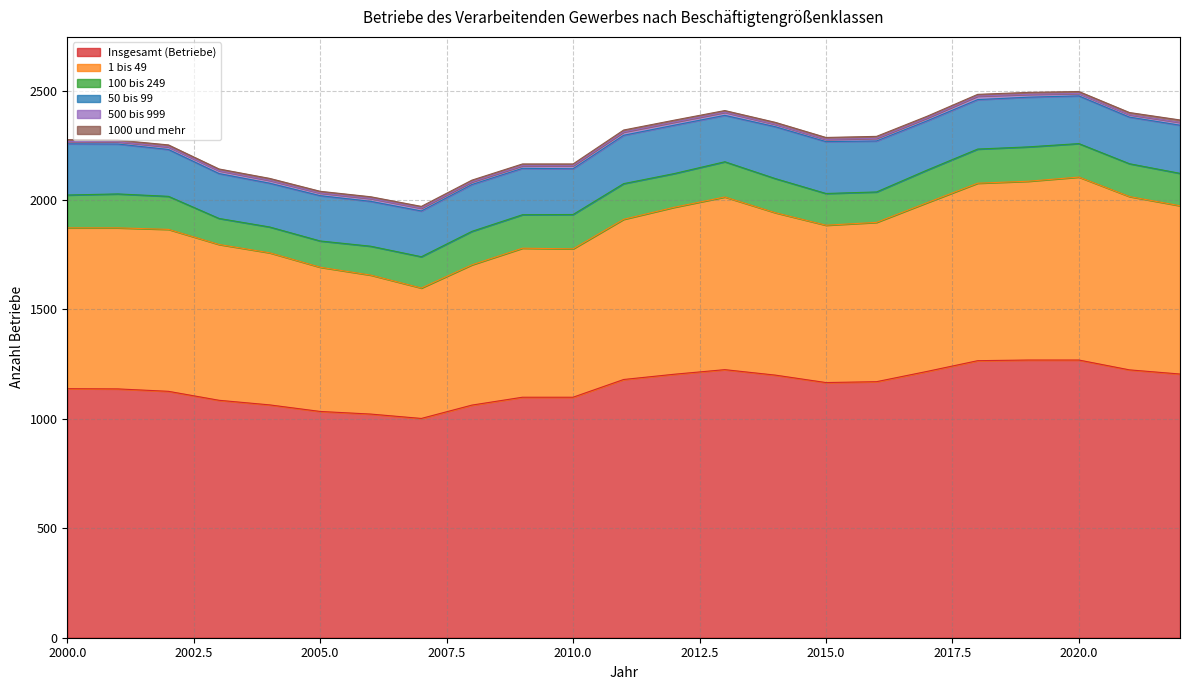

What is the spread (max minus min) of values at 2010?

1091